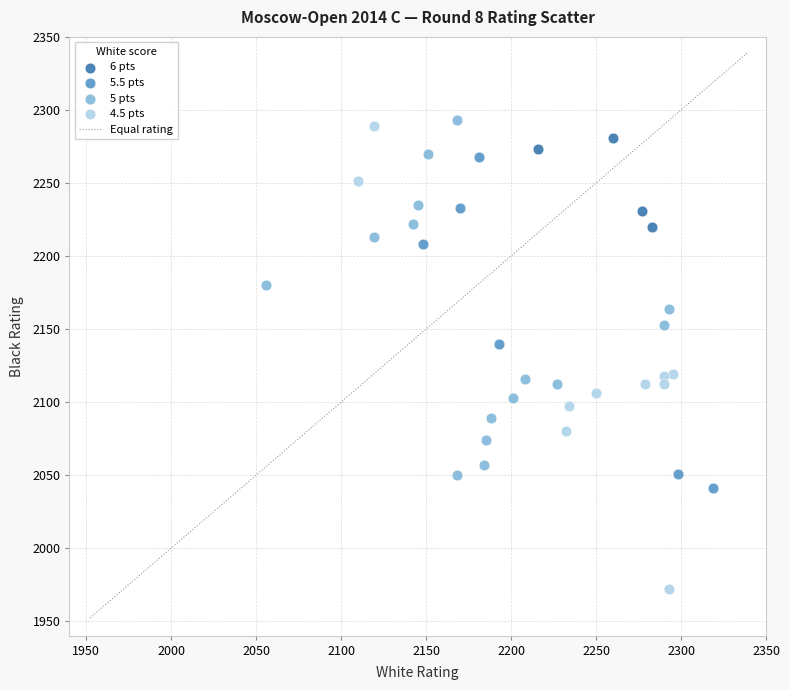

Which series contains the lowest Y value?

4.5 pts